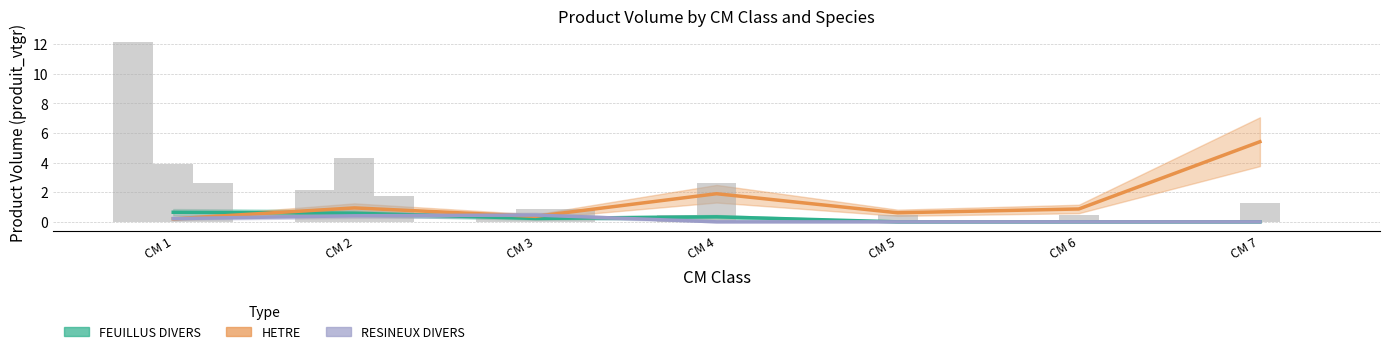

At which label is HETRE closest to 2?

CM 4